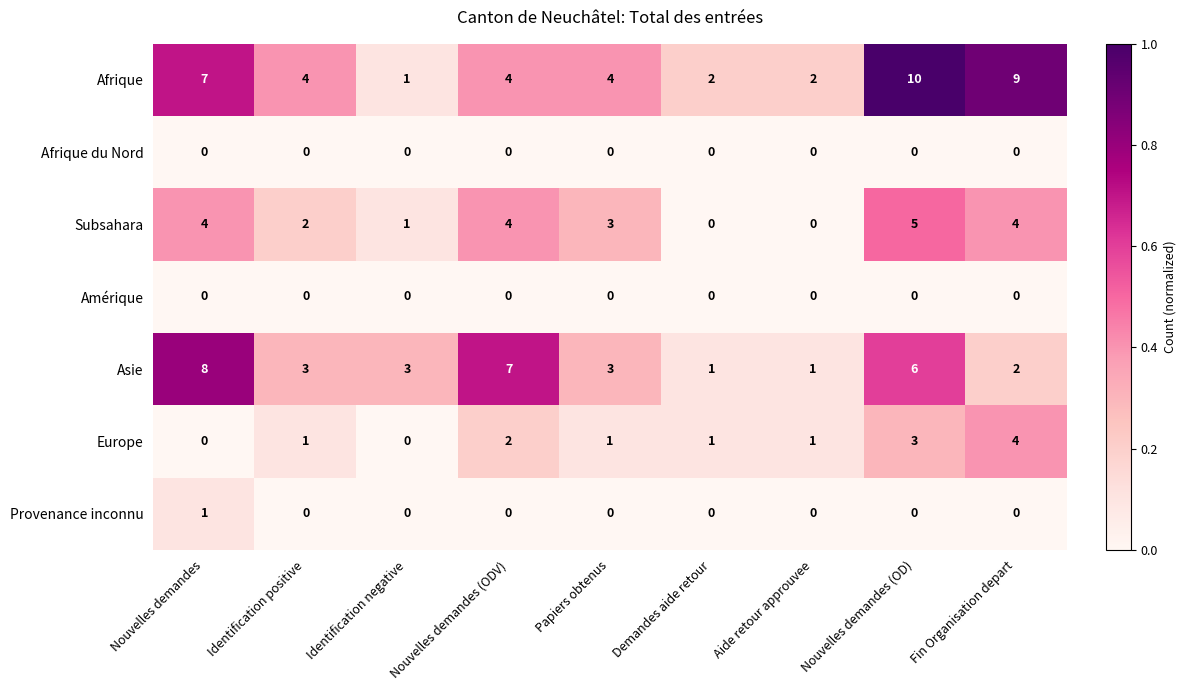

Is it true that Amérique equals 0 at Demandes aide retour?

True